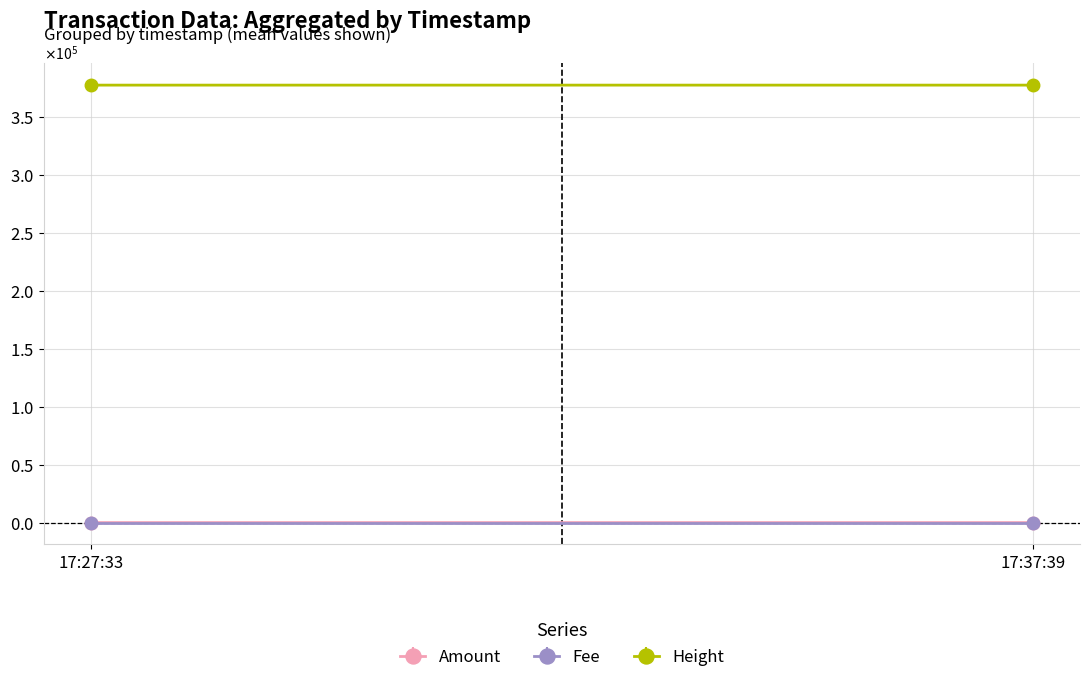

How many series are shown in this chart?

3